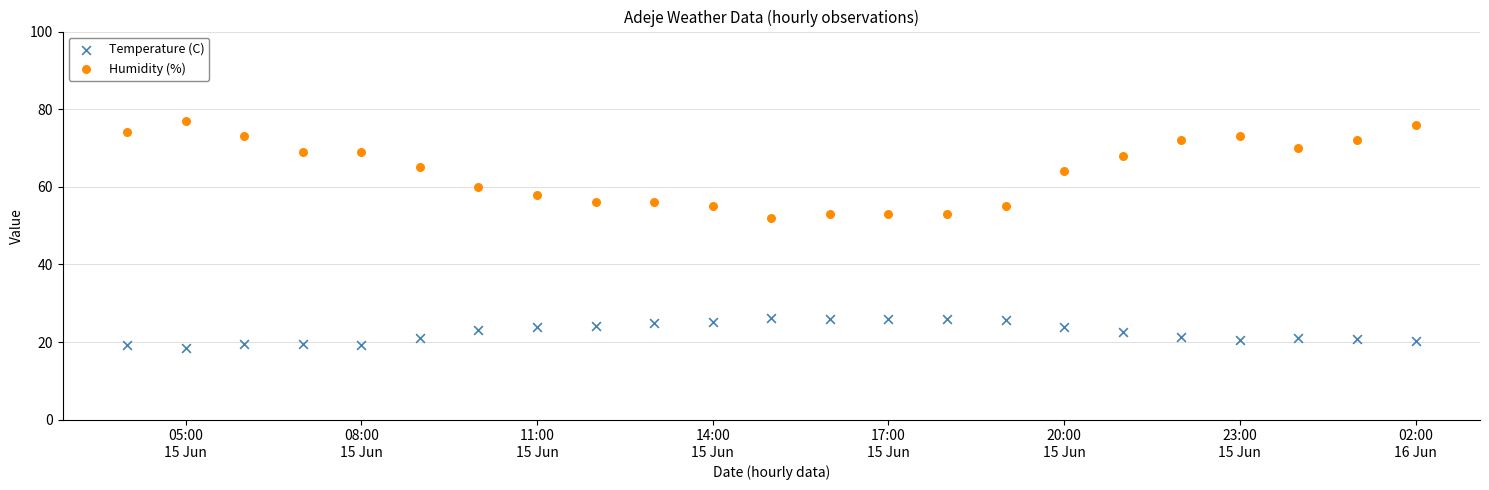

What is the X range (max minus min) for the scatter plot?

0.9